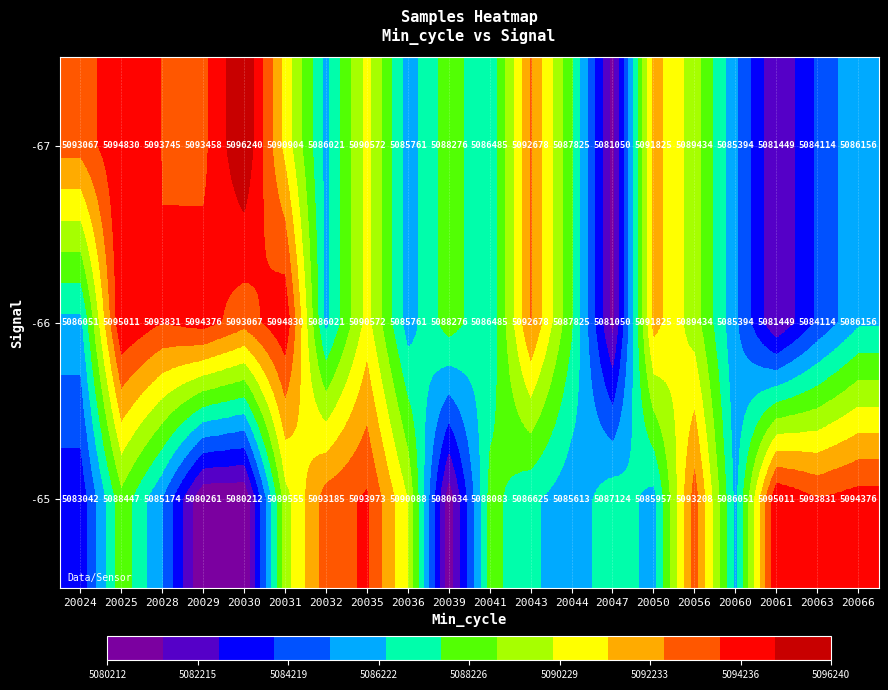

Read the -67 value at 20030, to the nearest 50.

5096250